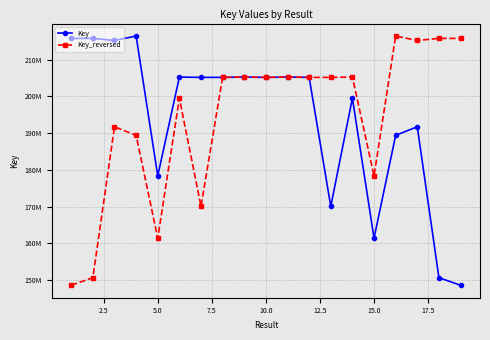

True or false: Key_reversed and Key intersect in this chart.

False